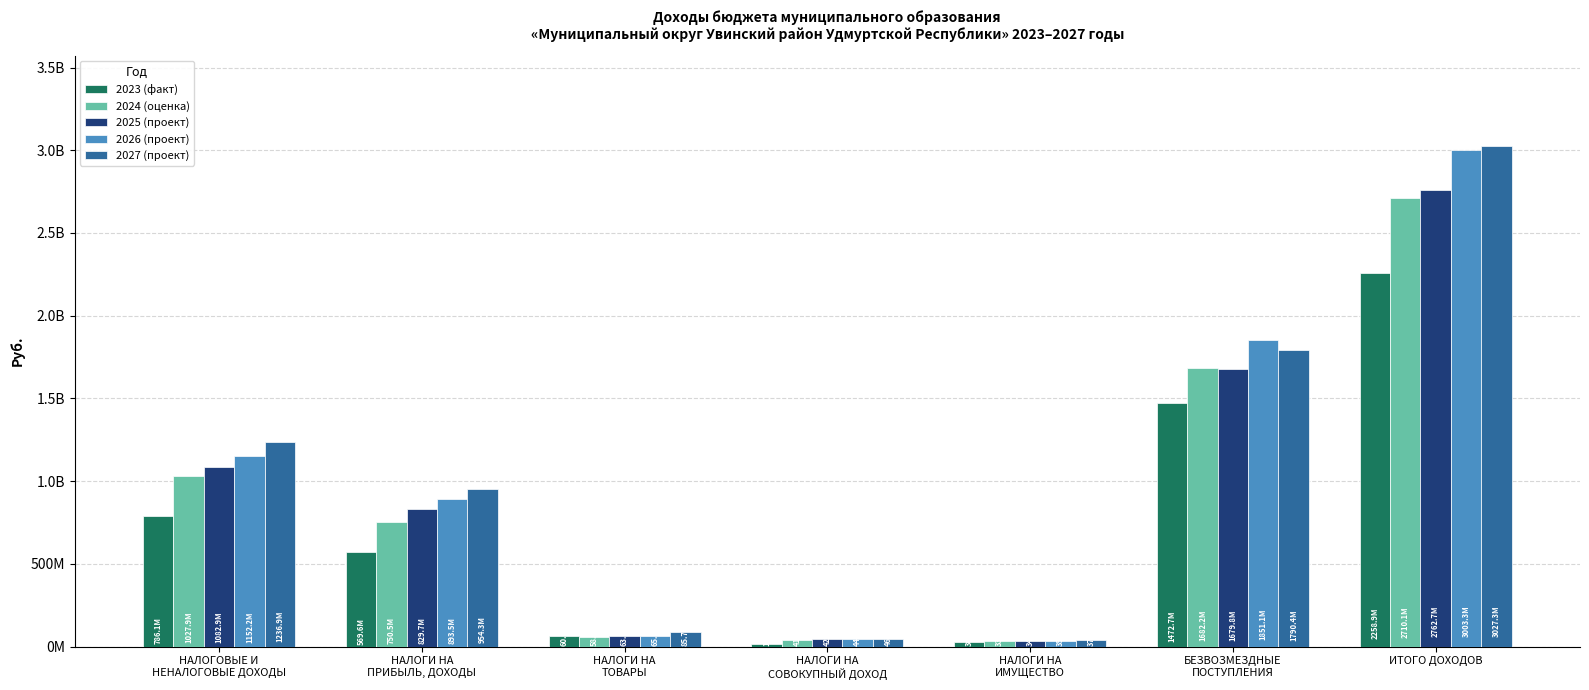

Reading right to left, transcribe all the data shown in this chart.

2023 (факт): ИТОГО ДОХОДОВ=2258866105.8	БЕЗВОЗМЕЗДНЫЕ
ПОСТУПЛЕНИЯ=1472739853.1	НАЛОГИ НА
ИМУЩЕСТВО=30185686.8	НАЛОГИ НА
СОВОКУПНЫЙ ДОХОД=15037018.2	НАЛОГИ НА
ТОВАРЫ=60633102.0	НАЛОГИ НА
ПРИБЫЛЬ, ДОХОДЫ=569642406.3	НАЛОГОВЫЕ И
НЕНАЛОГОВЫЕ ДОХОДЫ=786126252.7
2024 (оценка): ИТОГО ДОХОДОВ=2710074794.2	БЕЗВОЗМЕЗДНЫЕ
ПОСТУПЛЕНИЯ=1682187794.2	НАЛОГИ НА
ИМУЩЕСТВО=33915000.0	НАЛОГИ НА
СОВОКУПНЫЙ ДОХОД=41069000.0	НАЛОГИ НА
ТОВАРЫ=57977000.0	НАЛОГИ НА
ПРИБЫЛЬ, ДОХОДЫ=750496000.0	НАЛОГОВЫЕ И
НЕНАЛОГОВЫЕ ДОХОДЫ=1027887000.0
2025 (проект): ИТОГО ДОХОДОВ=2762732476.2	БЕЗВОЗМЕЗДНЫЕ
ПОСТУПЛЕНИЯ=1679811476.2	НАЛОГИ НА
ИМУЩЕСТВО=34418000.0	НАЛОГИ НА
СОВОКУПНЫЙ ДОХОД=42941000.0	НАЛОГИ НА
ТОВАРЫ=63281000.0	НАЛОГИ НА
ПРИБЫЛЬ, ДОХОДЫ=829657000.0	НАЛОГОВЫЕ И
НЕНАЛОГОВЫЕ ДОХОДЫ=1082921000.0
2026 (проект): ИТОГО ДОХОДОВ=3003276471.8	БЕЗВОЗМЕЗДНЫЕ
ПОСТУПЛЕНИЯ=1851053471.8	НАЛОГИ НА
ИМУЩЕСТВО=35795000.0	НАЛОГИ НА
СОВОКУПНЫЙ ДОХОД=44652000.0	НАЛОГИ НА
ТОВАРЫ=65292000.0	НАЛОГИ НА
ПРИБЫЛЬ, ДОХОДЫ=893541000.0	НАЛОГОВЫЕ И
НЕНАЛОГОВЫЕ ДОХОДЫ=1152223000.0
2027 (проект): ИТОГО ДОХОДОВ=3027322657.5	БЕЗВОЗМЕЗДНЫЕ
ПОСТУПЛЕНИЯ=1790399657.5	НАЛОГИ НА
ИМУЩЕСТВО=37227000.0	НАЛОГИ НА
СОВОКУПНЫЙ ДОХОД=46426000.0	НАЛОГИ НА
ТОВАРЫ=85694000.0	НАЛОГИ НА
ПРИБЫЛЬ, ДОХОДЫ=954302000.0	НАЛОГОВЫЕ И
НЕНАЛОГОВЫЕ ДОХОДЫ=1236923000.0